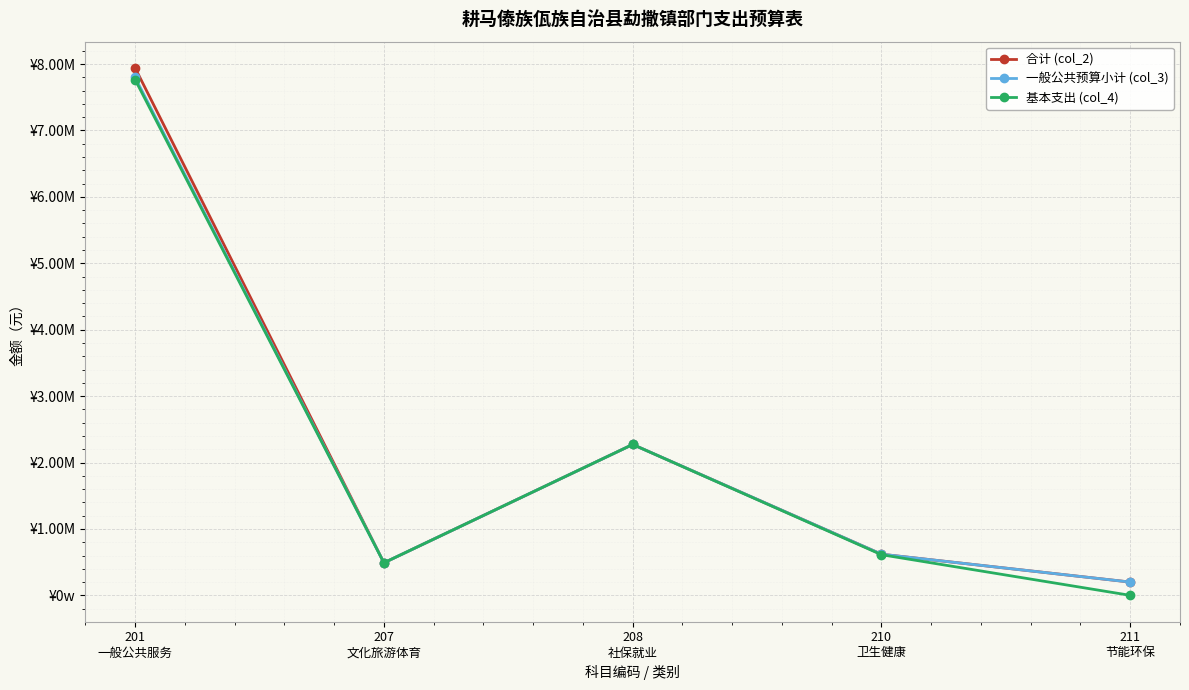

Reading right to left, transcribe all the data shown in this chart.

合计 (col_2): 211
节能环保=200000.0	210
卫生健康=619742.8	208
社保就业=2271858.3	207
文化旅游体育=490075.7	201
一般公共服务=7940083.8
一般公共预算小计 (col_3): 211
节能环保=200000.0	210
卫生健康=619742.8	208
社保就业=2271858.3	207
文化旅游体育=490075.7	201
一般公共服务=7797988.6
基本支出 (col_4): 211
节能环保=0.0	210
卫生健康=612042.8	208
社保就业=2271858.3	207
文化旅游体育=490075.7	201
一般公共服务=7764050.6